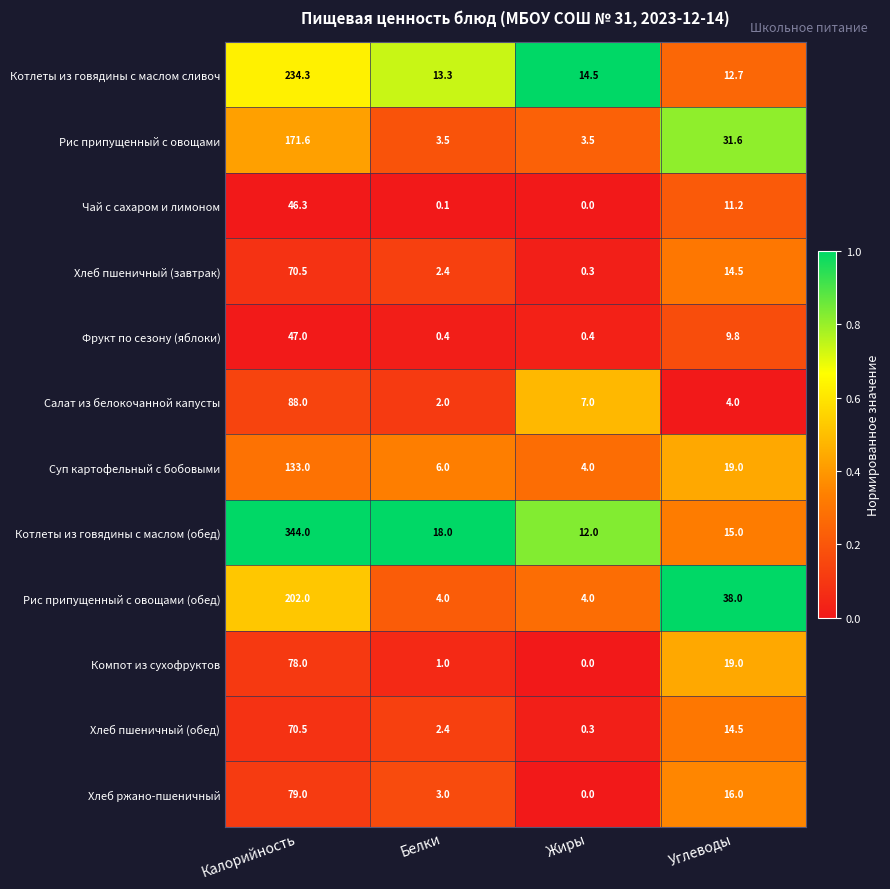

The value of Хлеб пшеничный (завтрак) at Калорийность is 28.0. True or false?

False